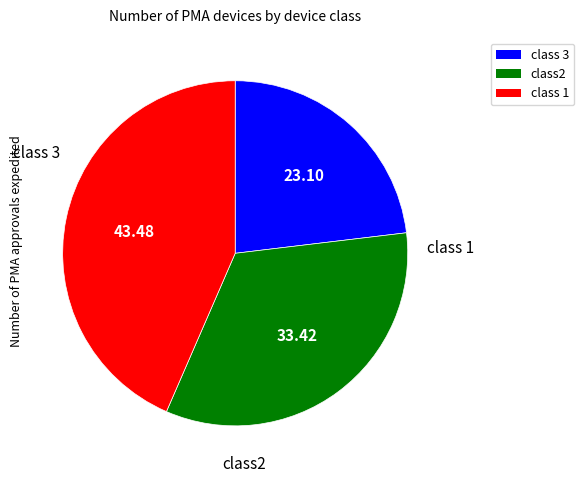

Is there any slice that represents more than half of the pie?

No